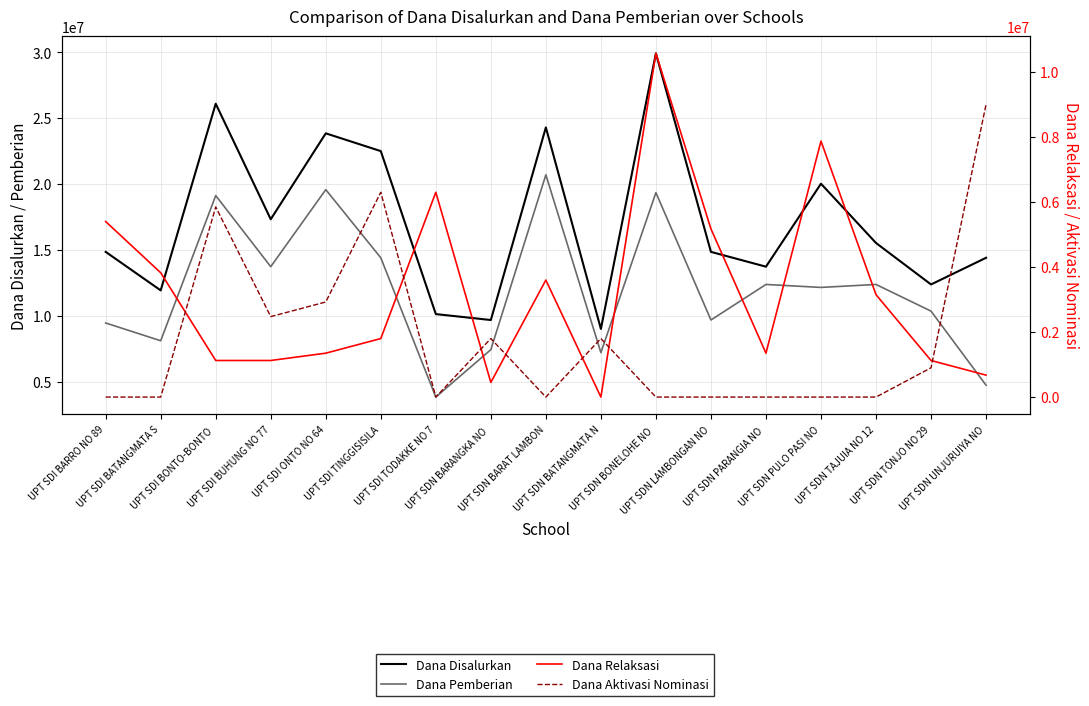

Does the chart have visible grid lines?

Yes